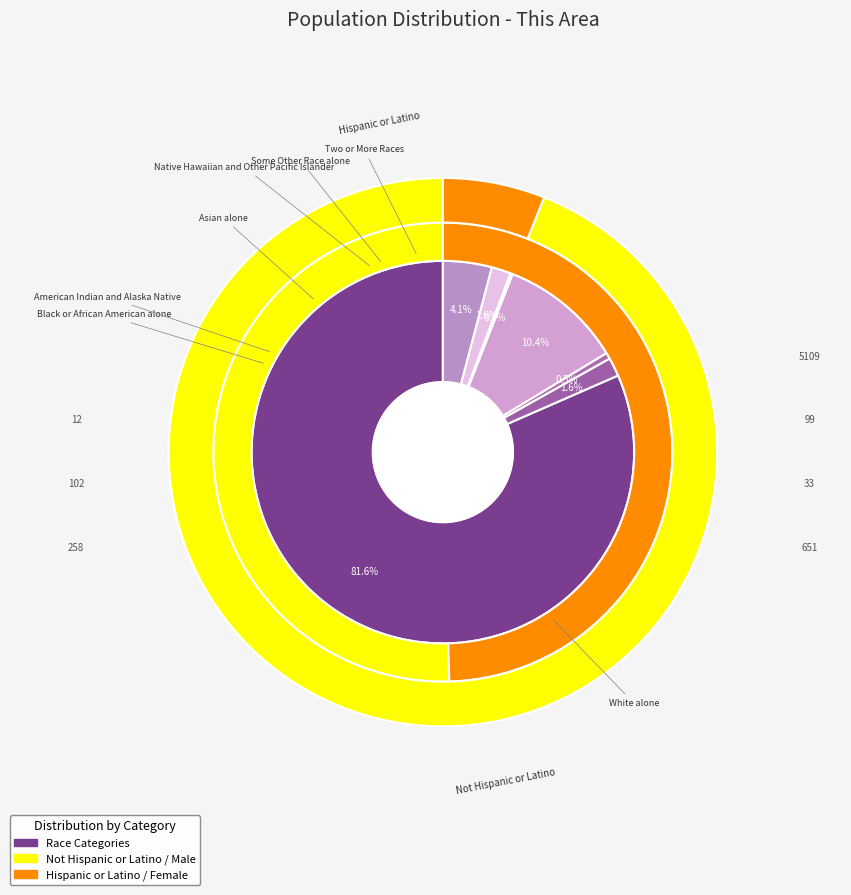

To the nearest percent, what percentage of the pie is Black or African American alone?

2%